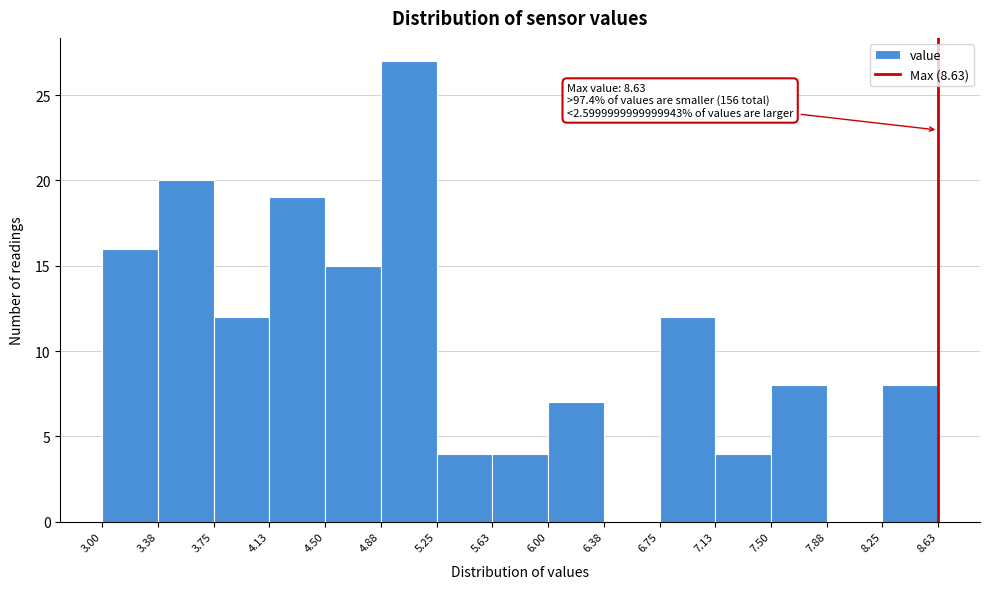

Over which range of the x-axis is the bar tallest?

4.88 to 5.25